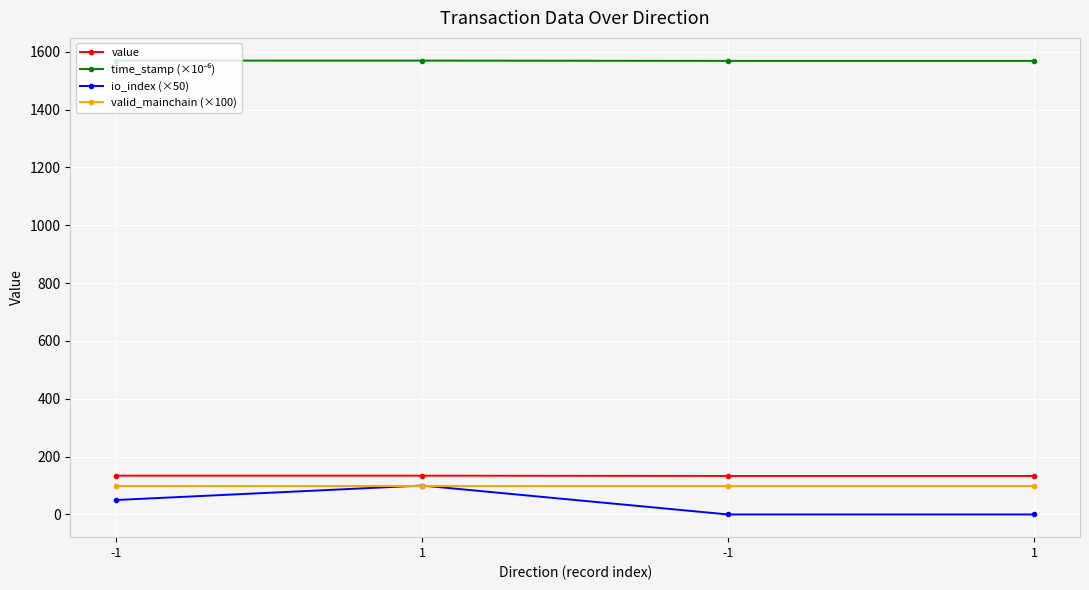

Reading right to left, transcribe all the data shown in this chart.

value: 133.1	133.1	134.1	134.1
time_stamp (×10⁻⁶): 1568.4	1568.4	1569.3	1569.4
io_index (×50): 0.0	0.0	100.0	50.0
valid_mainchain (×100): 100.0	100.0	100.0	100.0